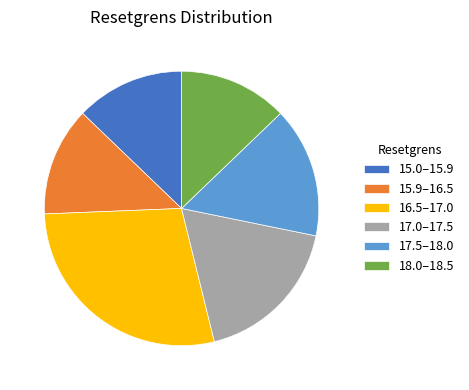

True or false: 17.0–17.5 accounts for 18% of the total.

True